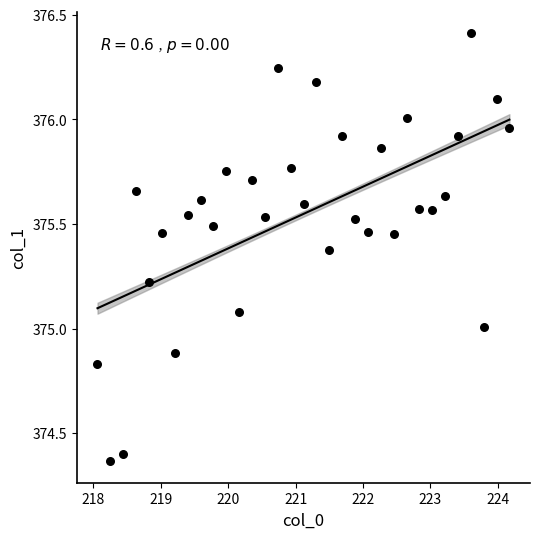

What is the range of Y values (max minus min)?

2.0